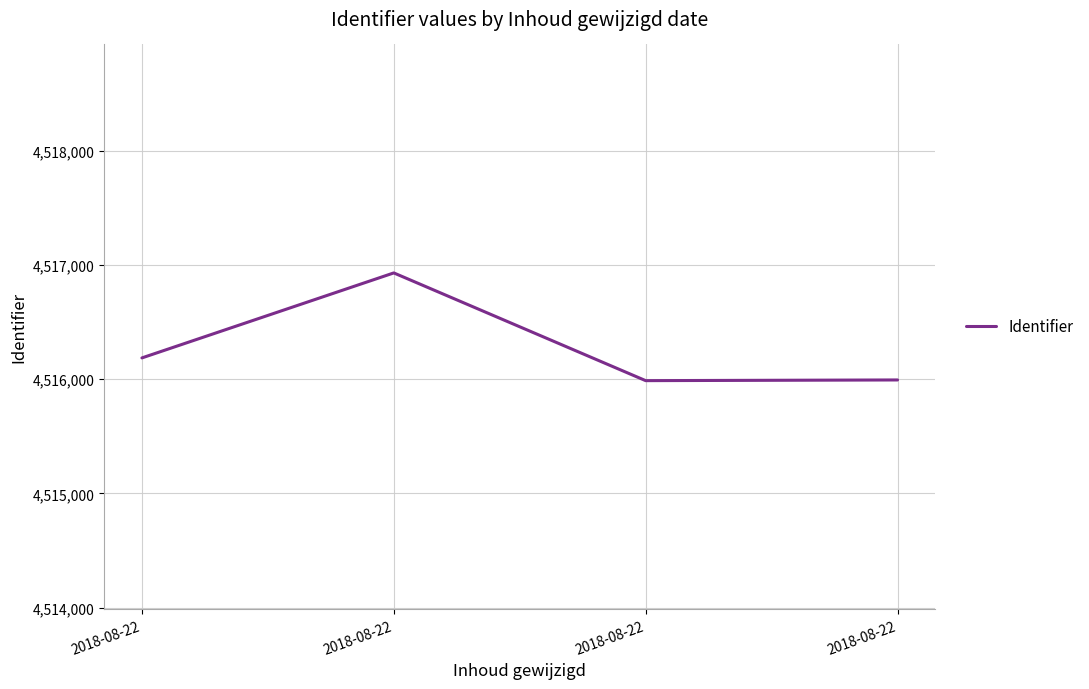

Between 2018-08-22 and 2018-08-22, which is larger?

2018-08-22